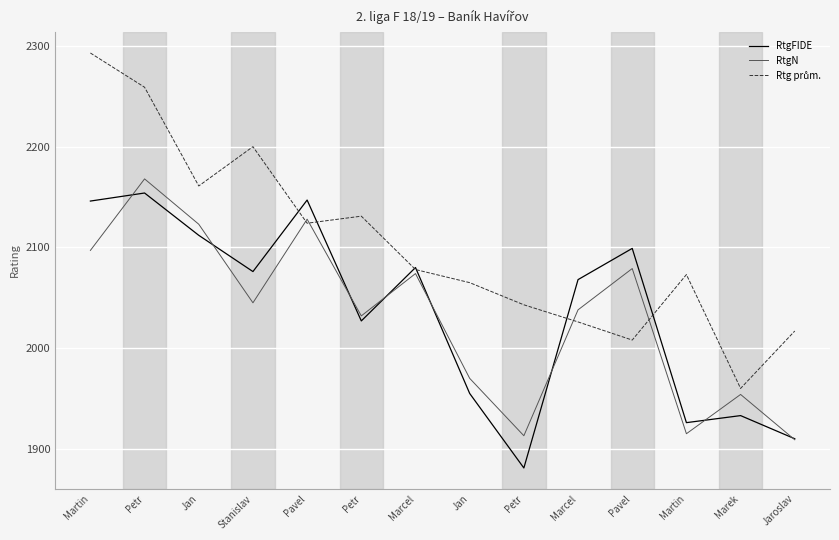

Between Martin and Marek, which series saw the biggest shift?

Rtg prům.